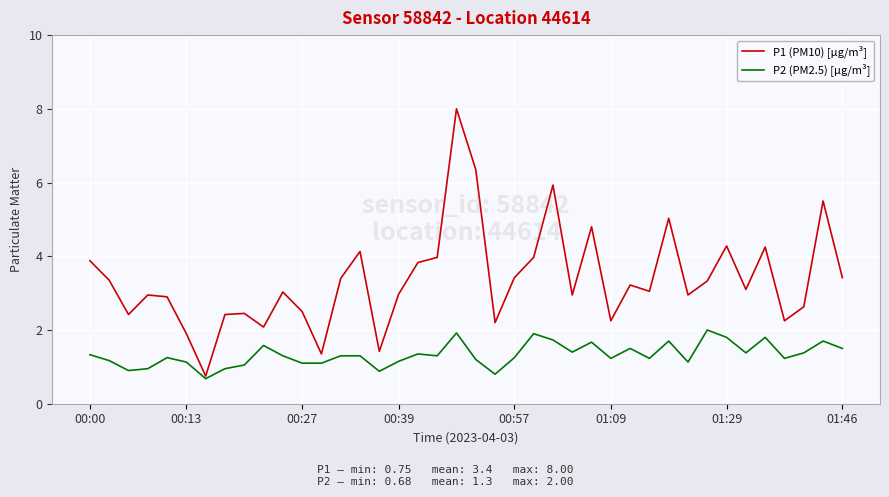

What is the maximum value shown in the chart?

8.0